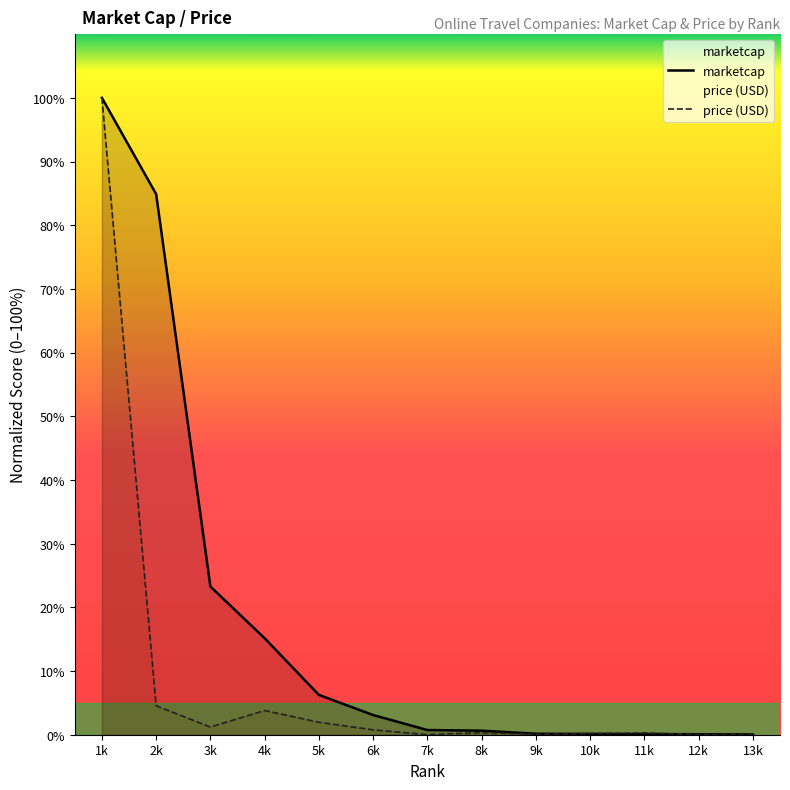

List the series in order of their overall mean, highest first.

marketcap, price (USD)